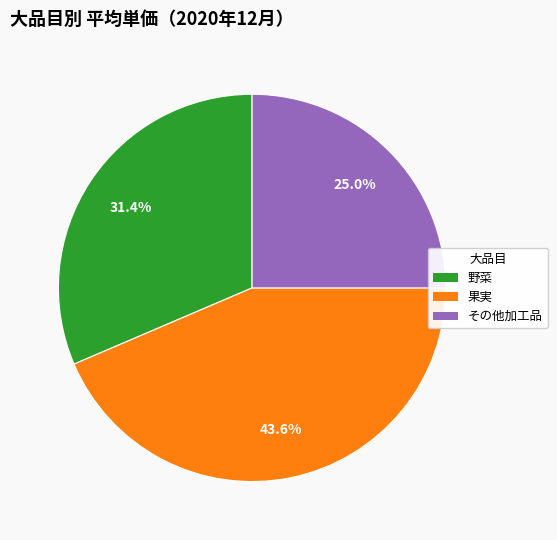

Is there any slice that represents more than half of the pie?

No